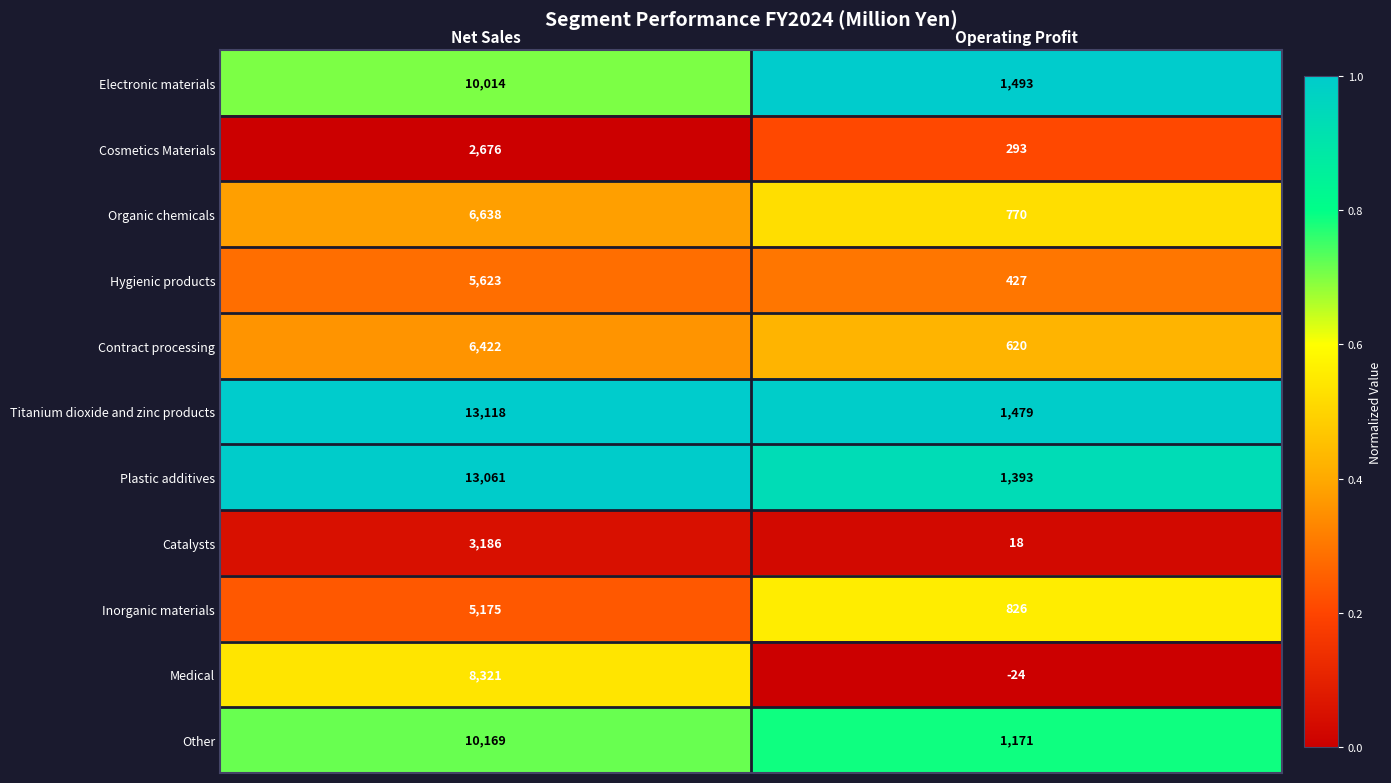

What is the greatest value displayed?

13118